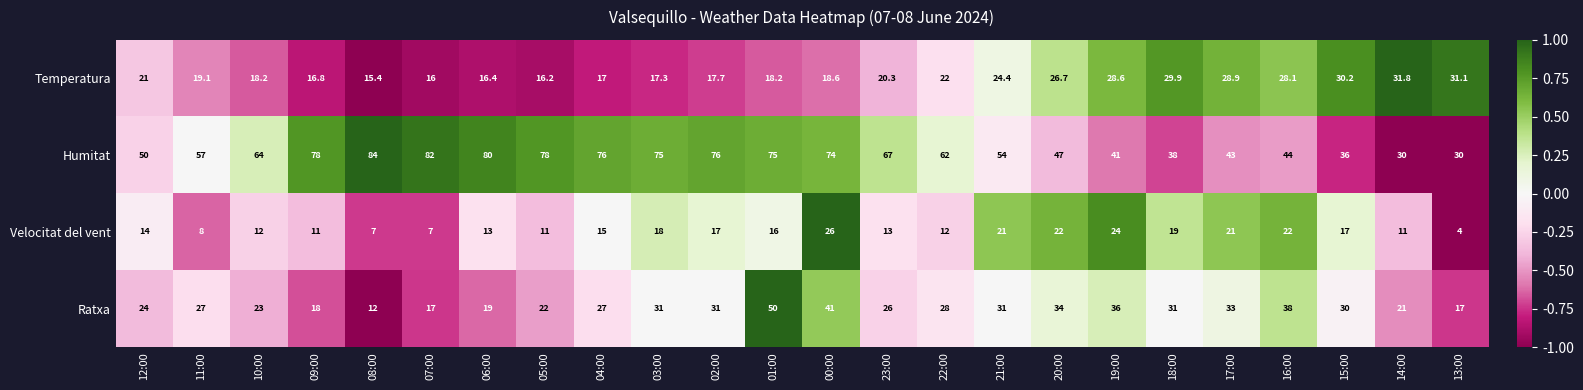

What is the smallest value displayed?

4.0